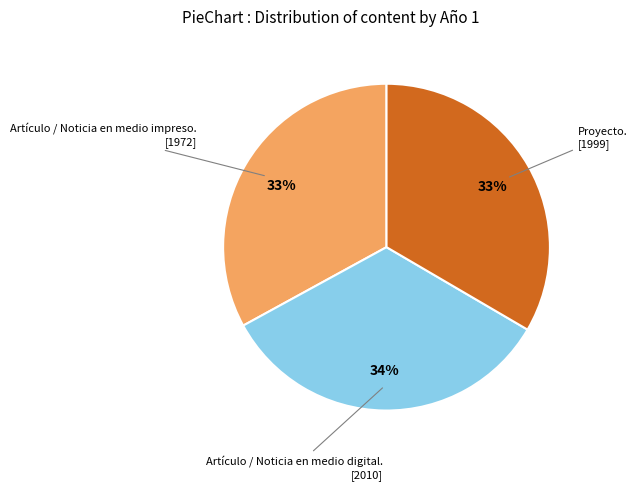

To the nearest percent, what is the difference between the largest and smallest slice percentages?

1%